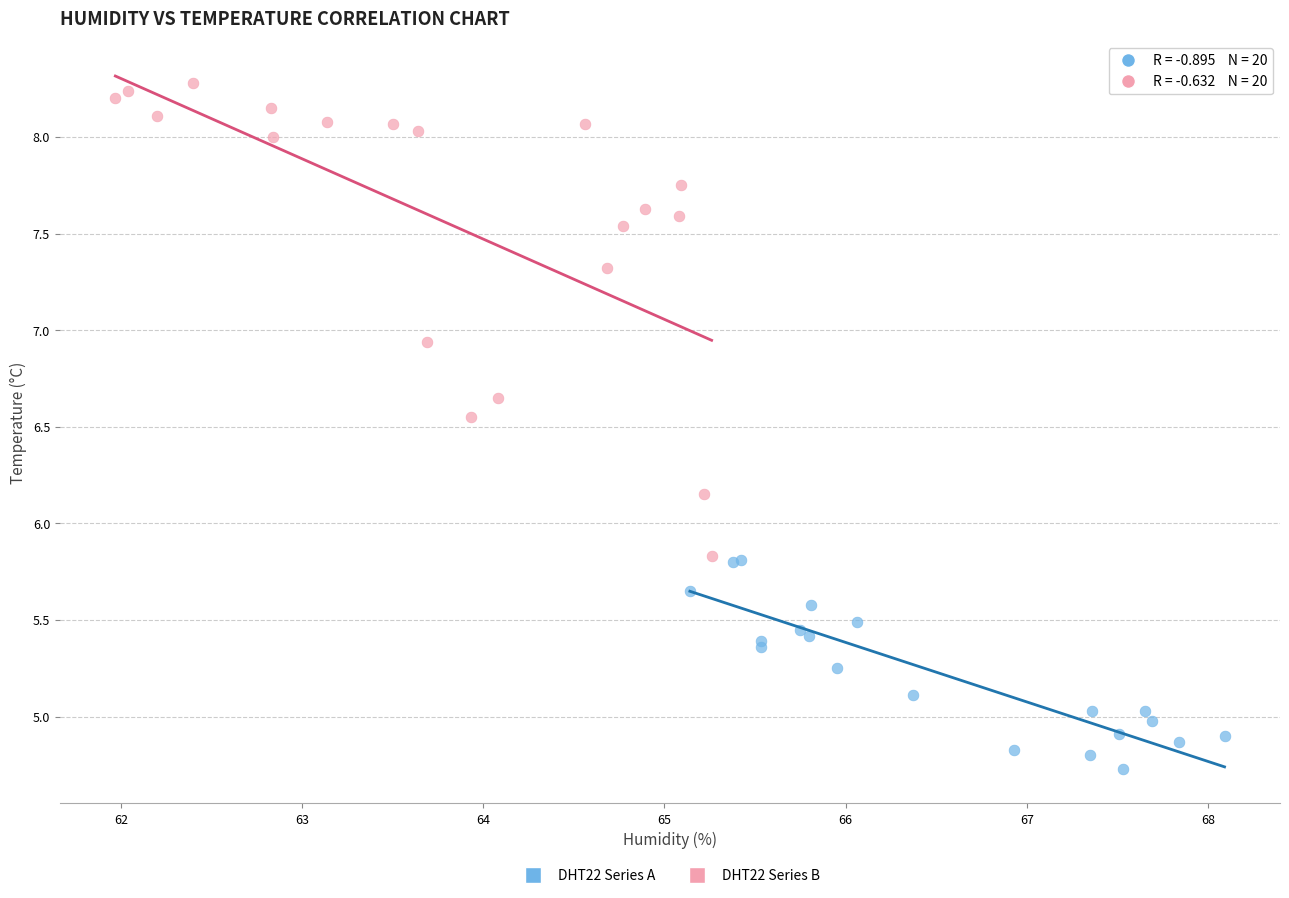

Which series reaches the maximum Y coordinate?

DHT22 Series B